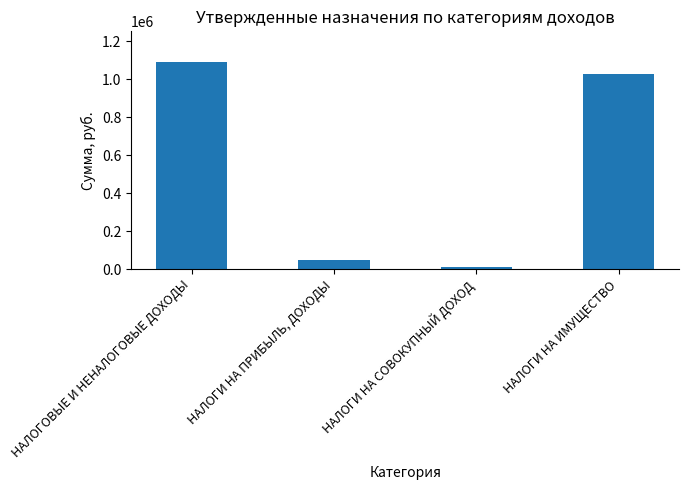

Is it true that the value at НАЛОГИ НА СОВОКУПНЫЙ ДОХОД is 10000?

True